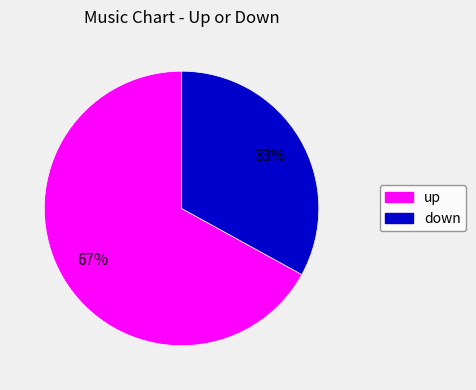

To the nearest percent, what percentage of the pie is down?

33%